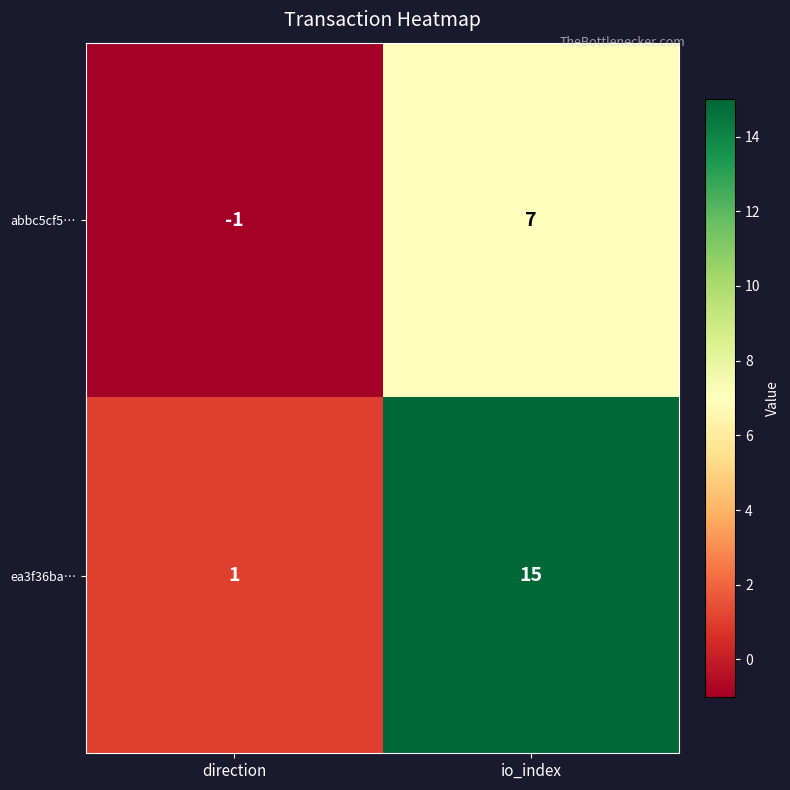

What is the difference between the highest and lowest values at direction?

2